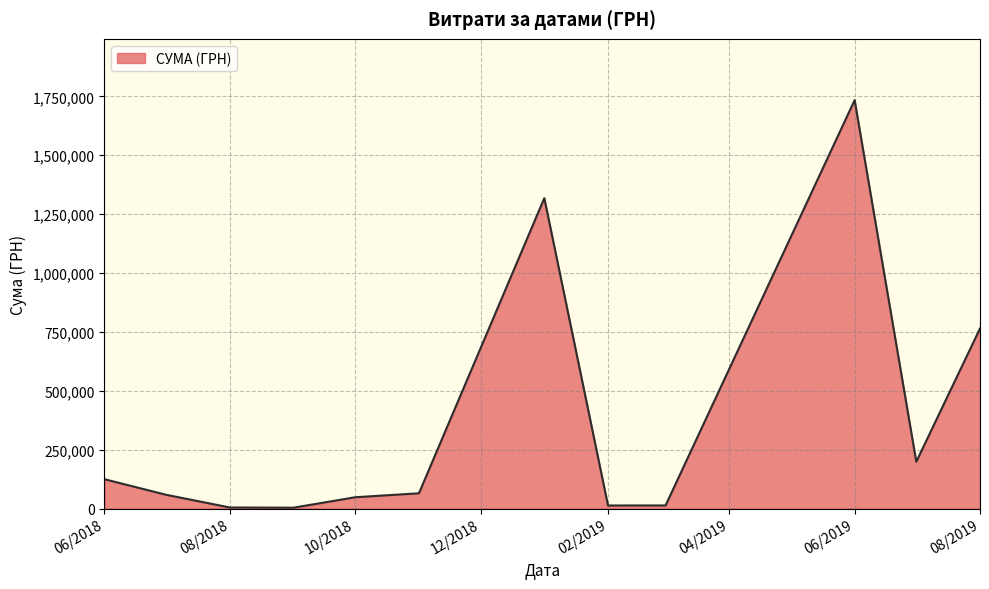

How many lines are shown in the chart?

1